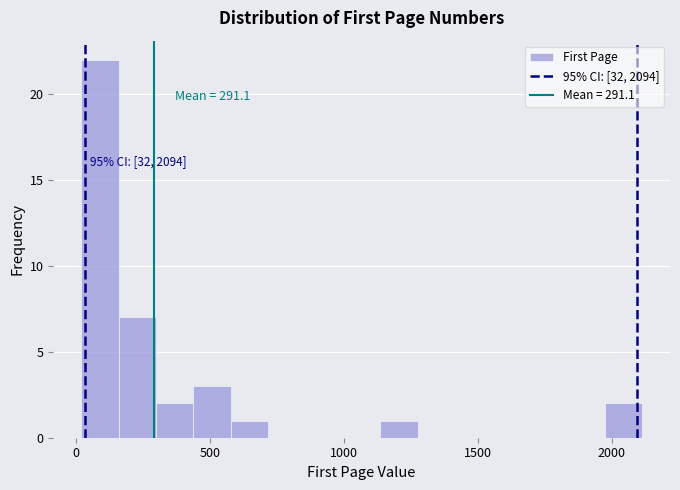

Read against the x-axis, roughly where is the centre of the tallest bar?

100